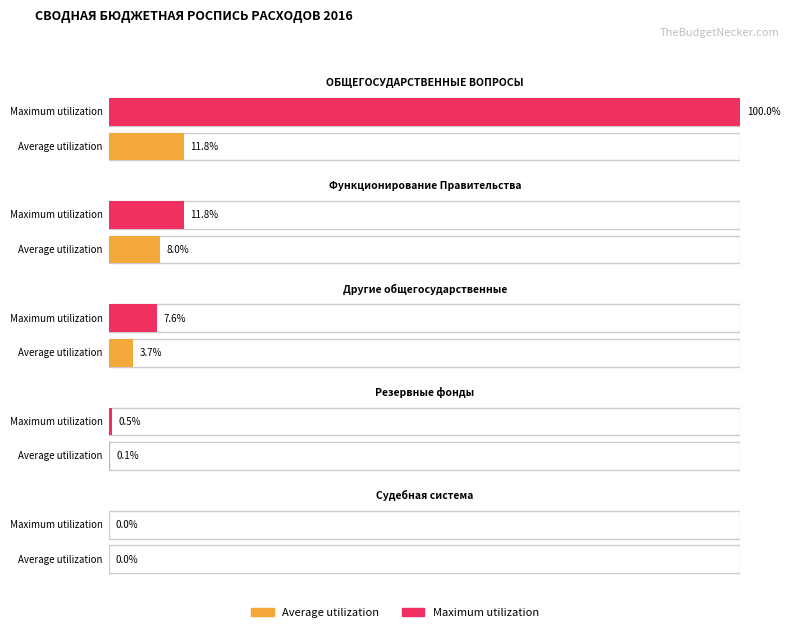

What is the label of the 3rd bar from the left?

Другие общегосударственные